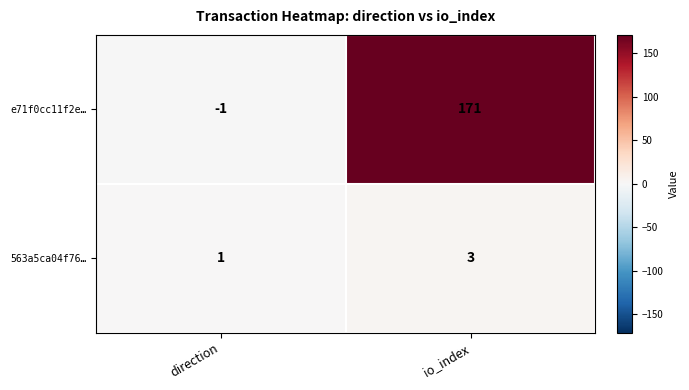

Reading left to right, list all the values displayed in this chart.

e71f0cc11f2e…: -1	171
563a5ca04f76…: 1	3